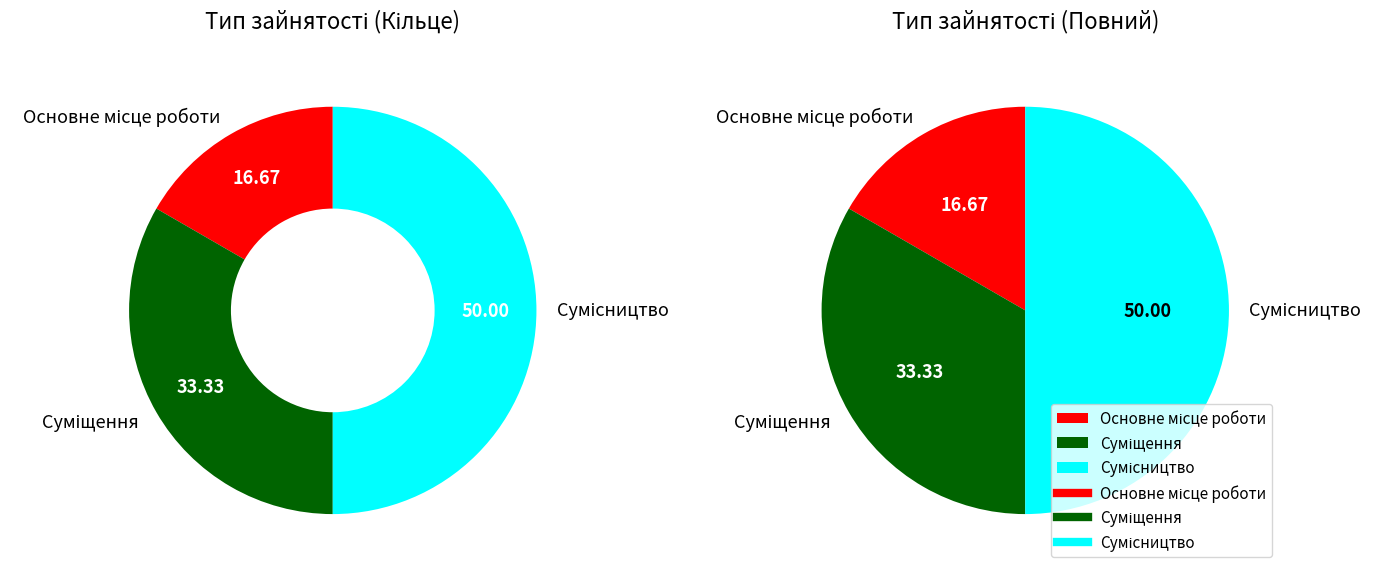

Count the number of slices in the pie.

3